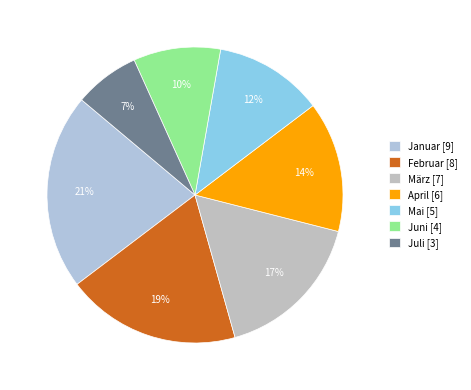

How many slices are in this pie chart?

7